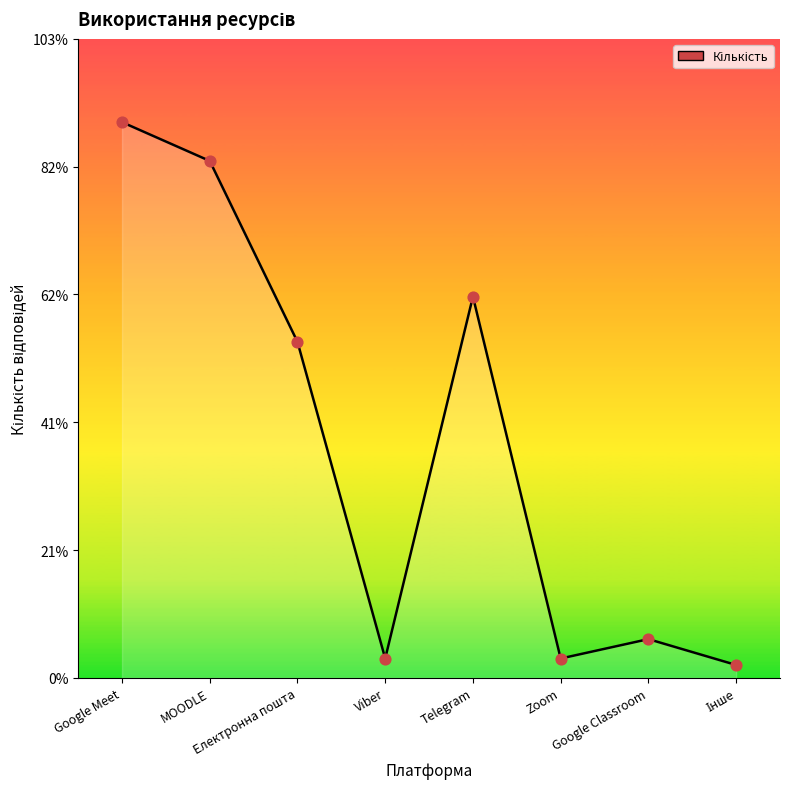

Which has a higher value, Viber or Google Classroom?

Google Classroom